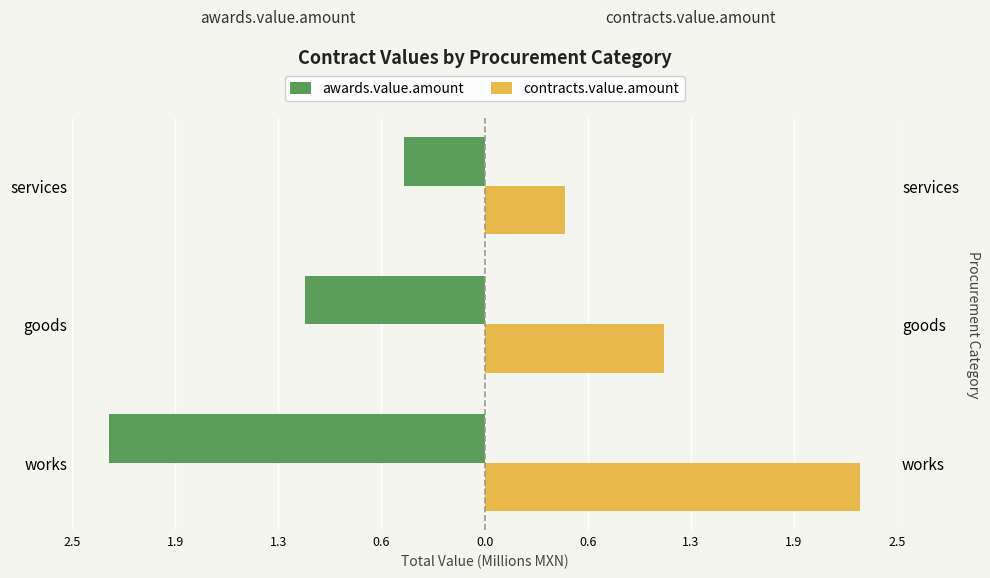

Which series changed the most between works and goods?

awards.value.amount